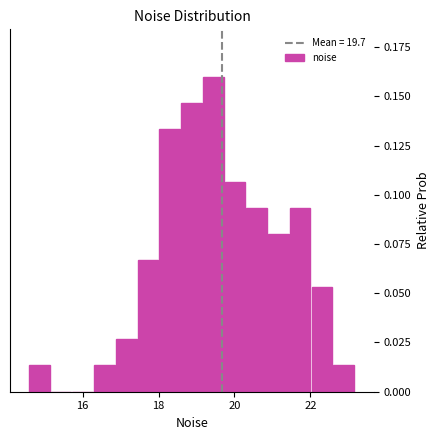

Around what value on the x-axis is the tallest bar? Give the approximate position of its centre, as read against the axis.

19.4